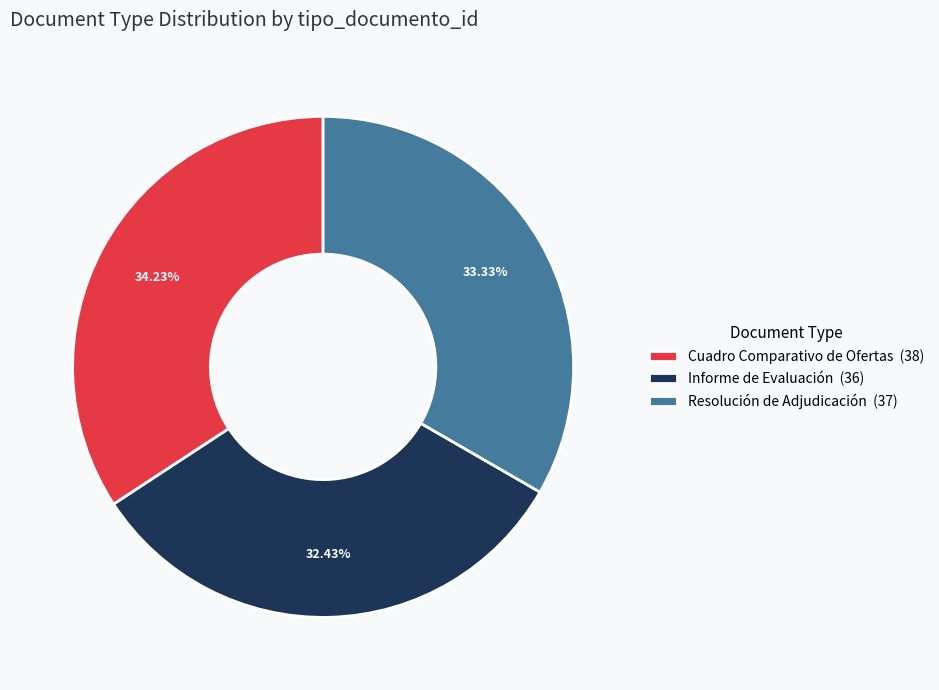

Which slice is the largest?

Cuadro Comparativo de Ofertas